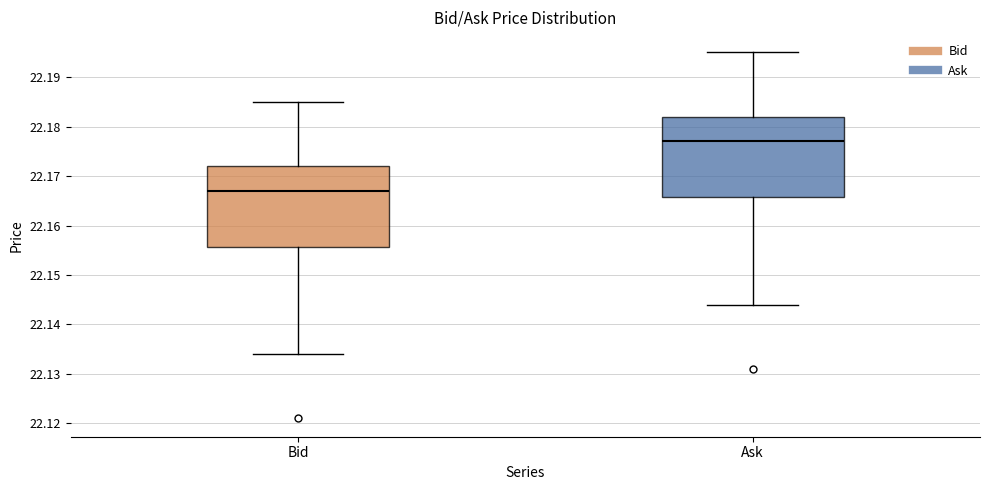

Where does the lower whisker of the box for Bid end on the y-axis? The values are not printed on the chart, so give them approximately, as read against the axis.

22.134